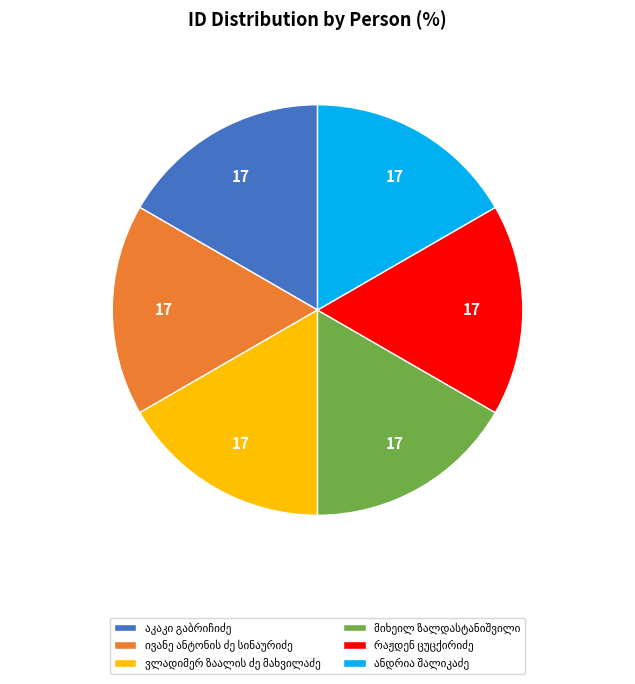

Is there any slice that represents more than half of the pie?

No